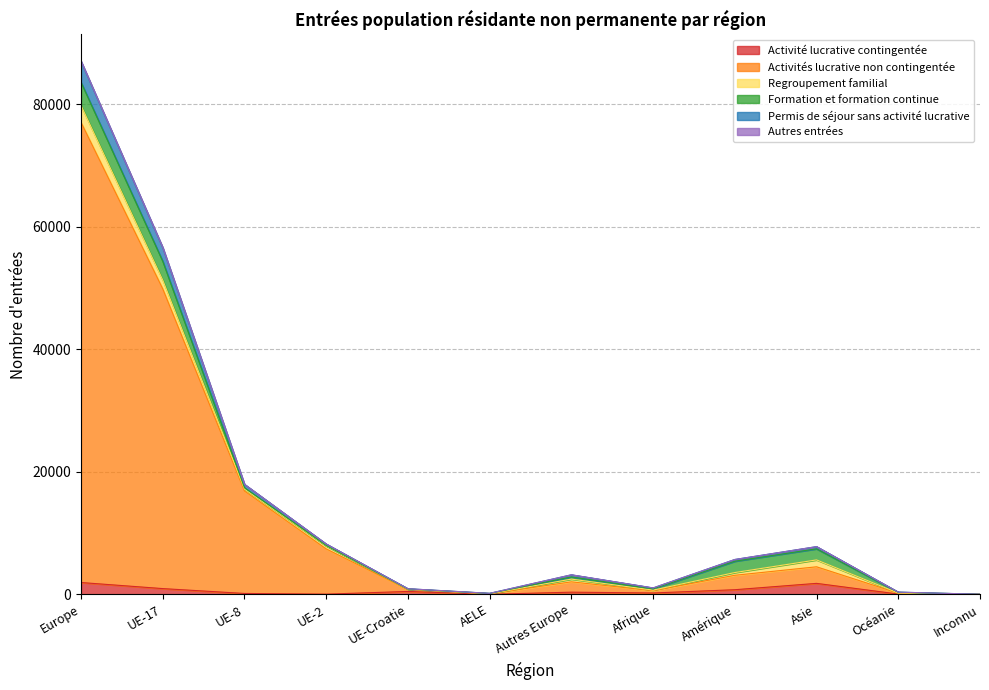

Which category has the highest value across all series?

Europe